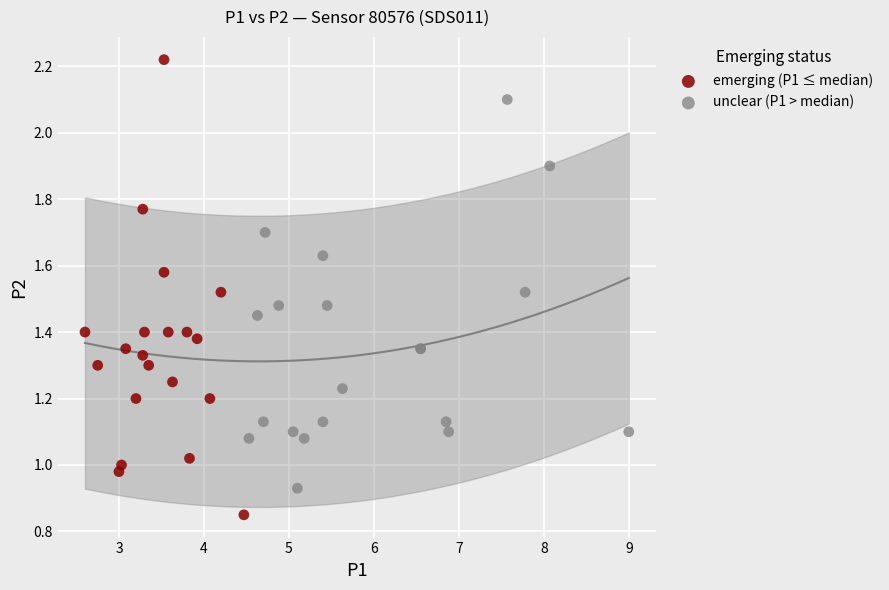

Which series has the widest spread of Y values?

emerging (P1 ≤ median)